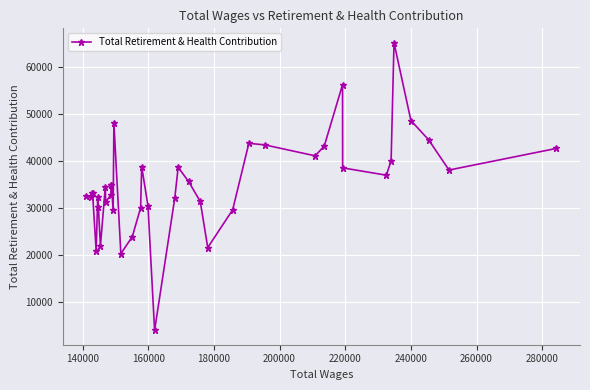

What is the minimum value shown in the chart?

3852